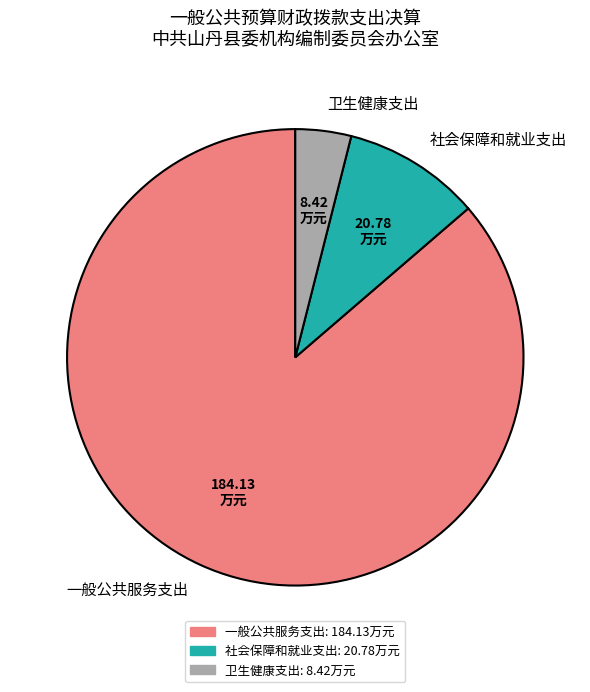

Combined, do 卫生健康支出 and 一般公共服务支出 account for over 50%?

Yes